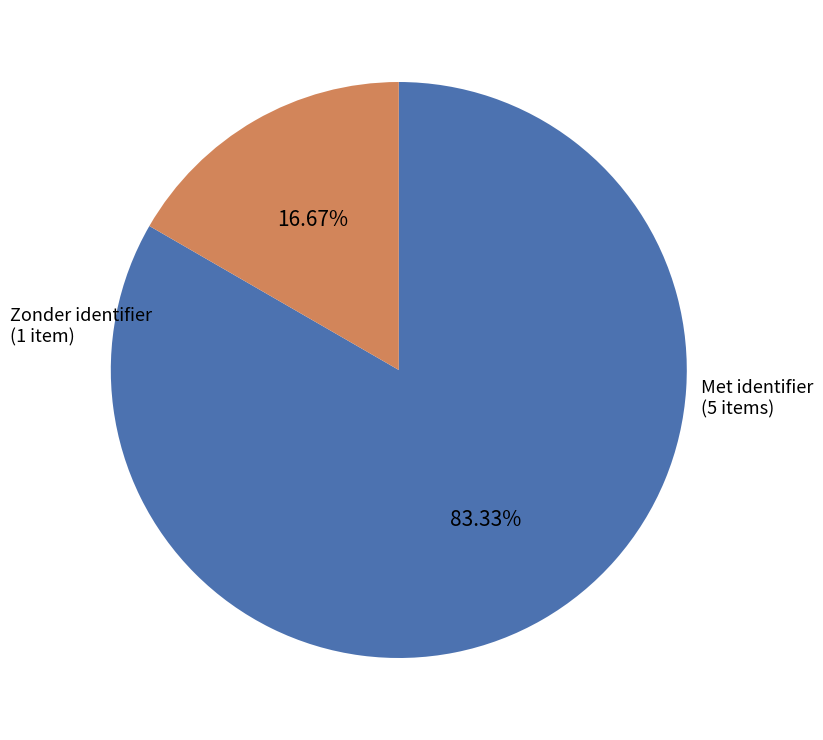

Is there any slice that represents more than half of the pie?

Yes